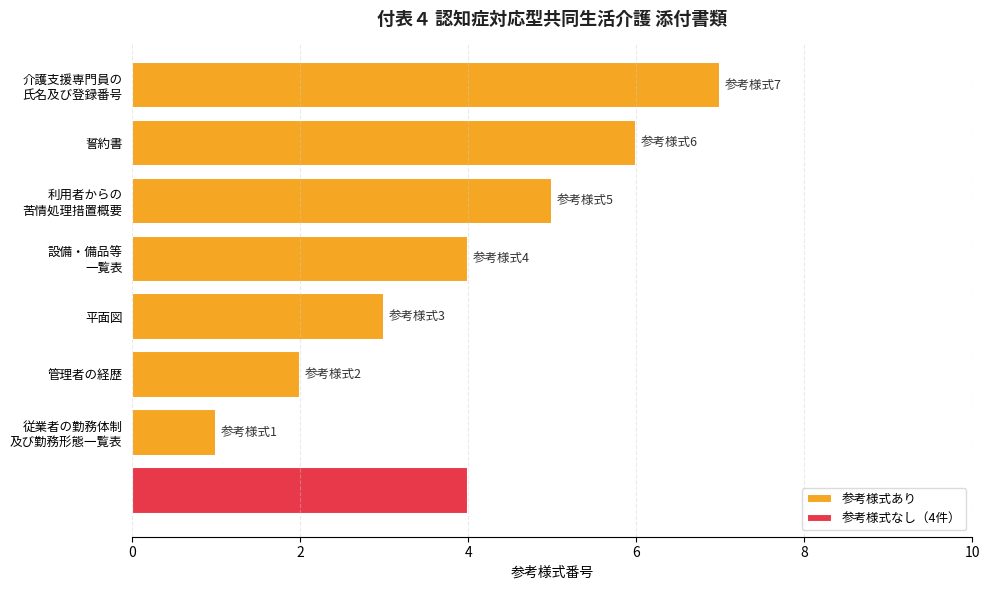

True or false: 参考様式あり has a value of 10 at 誓約書.

False